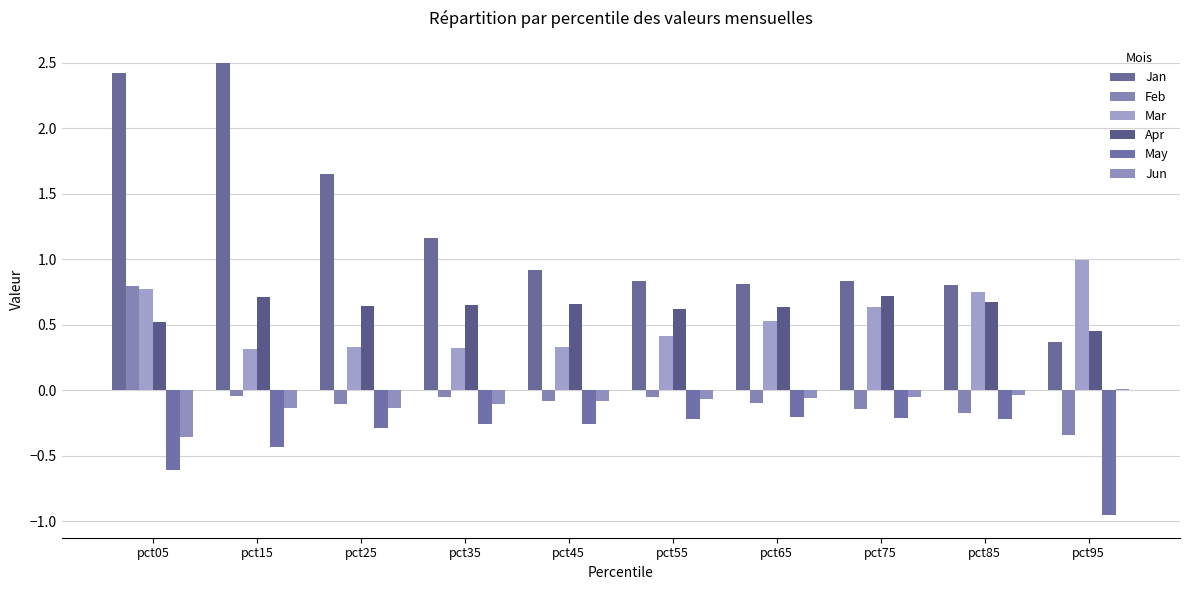

The Jan series shows 3.6 at pct05. True or false?

False